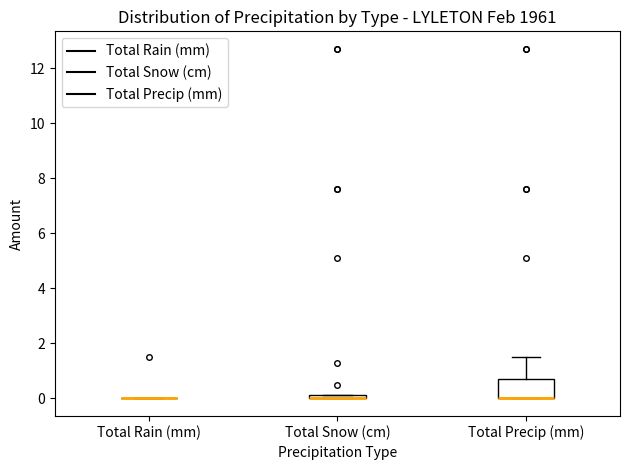

Which box is the tallest, from its lower edge to its upper edge?

Total Precip (mm)